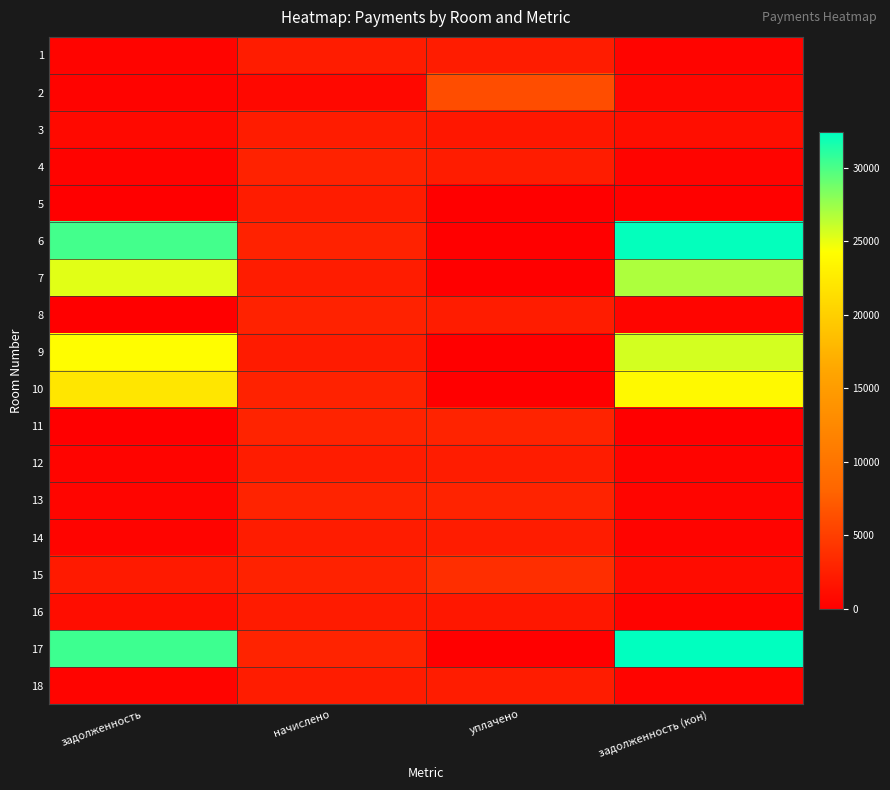

At which category is the sum across all series the highest?

задолженность (кон)